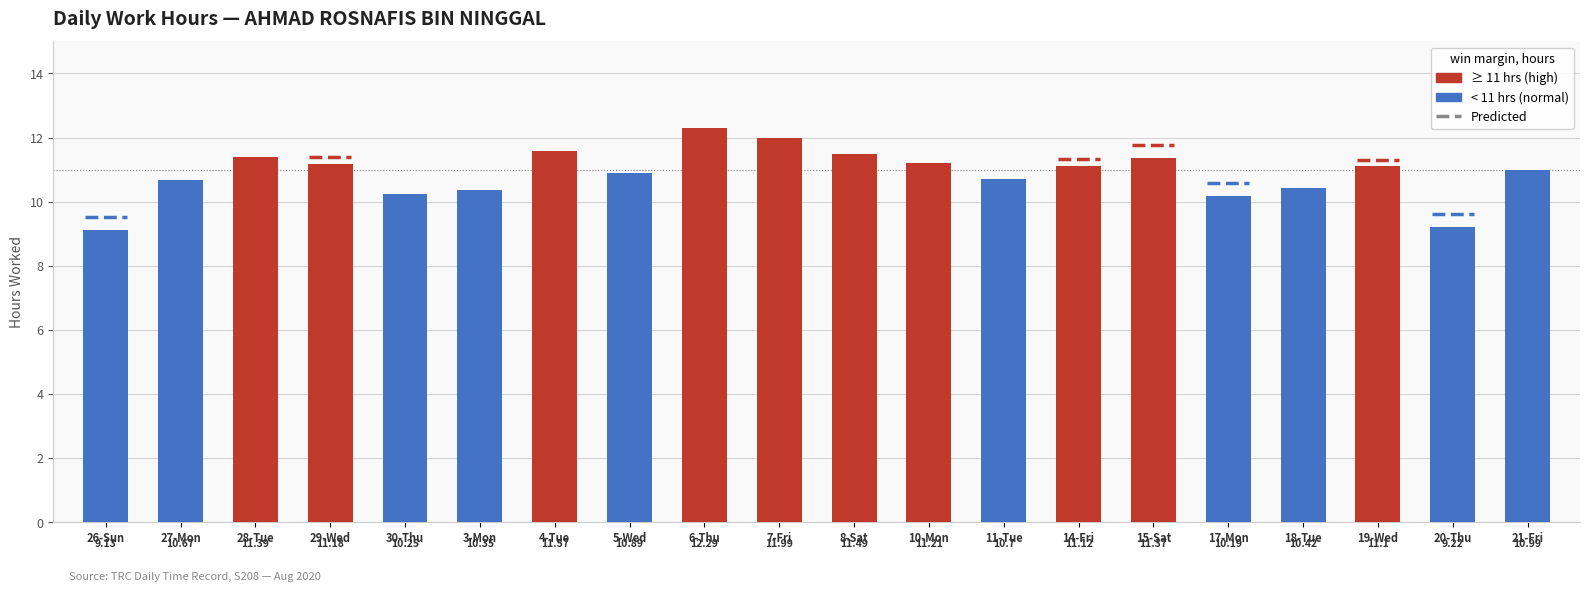

Reading left to right, list all the values displayed in this chart.

26-Sun=9.1	27-Mon=10.7	28-Tue=11.4	29-Wed=11.2	30-Thu=10.2	3-Mon=10.3	4-Tue=11.6	5-Wed=10.9	6-Thu=12.3	7-Fri=12.0	8-Sat=11.5	10-Mon=11.2	11-Tue=10.7	14-Fri=11.1	15-Sat=11.4	17-Mon=10.2	18-Tue=10.4	19-Wed=11.1	20-Thu=9.2	21-Fri=11.0